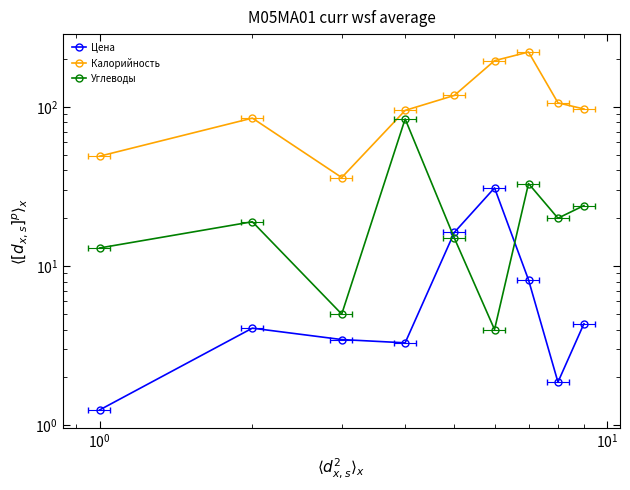

True or false: Углеводы and Калорийность cross at least once.

False